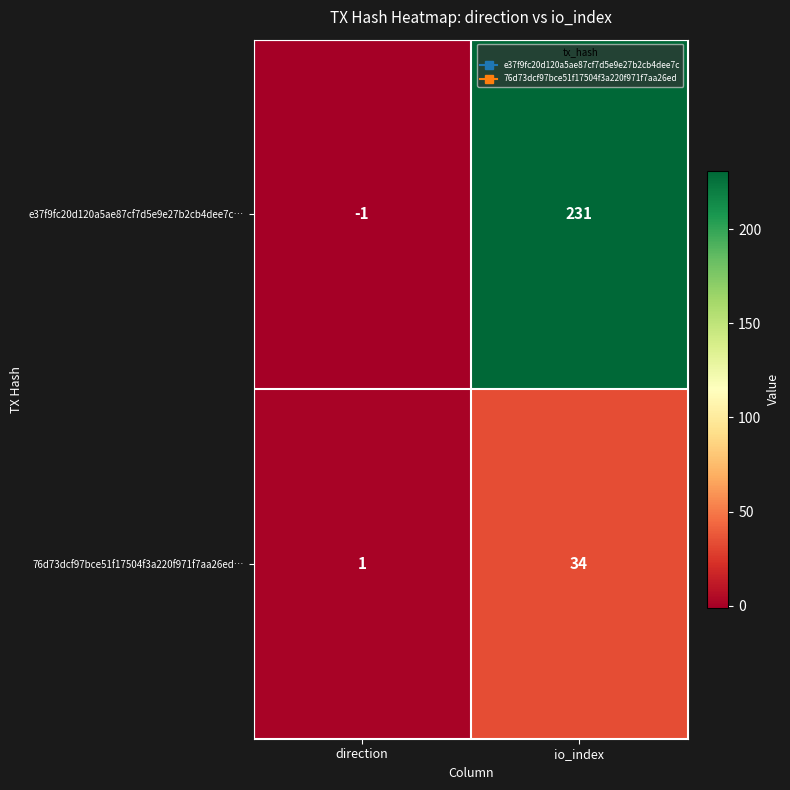

Which series changed the most between direction and io_index?

e37f9fc20d120a5ae87cf7d5e9e27b2cb4dee7c…